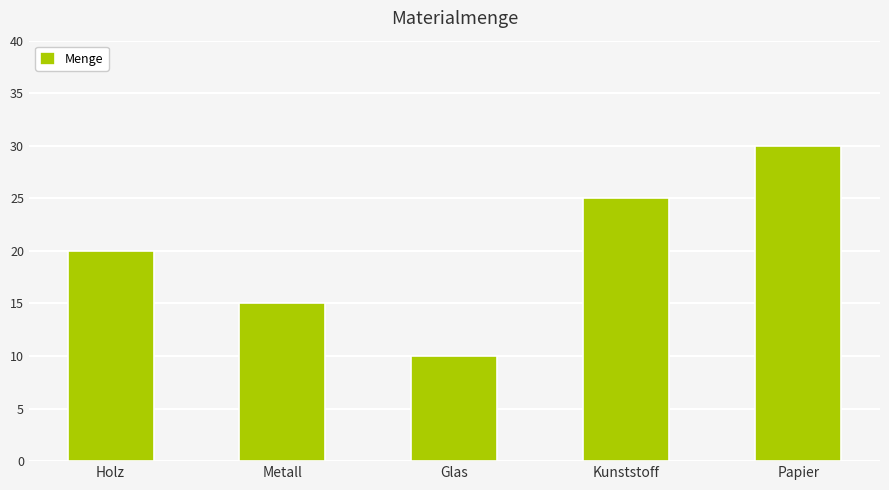

Reading right to left, extract all data points from this chart.

Papier=30	Kunststoff=25	Glas=10	Metall=15	Holz=20